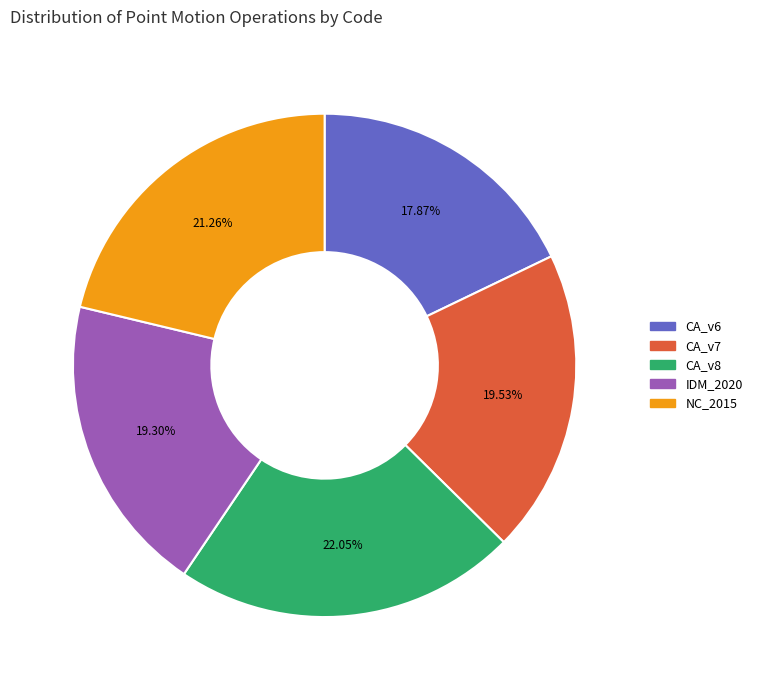

Is there a majority slice in this chart?

No